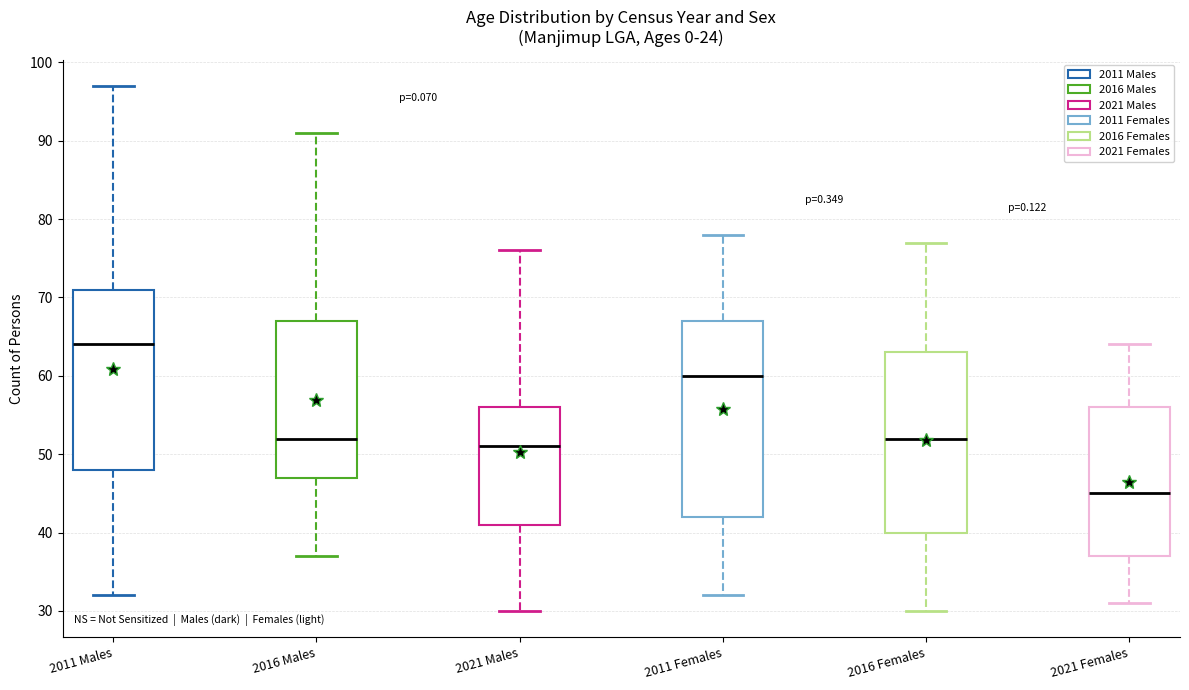

Where does the upper whisker of the box for 2016 Females end on the y-axis? The values are not printed on the chart, so give them approximately, as read against the axis.

77